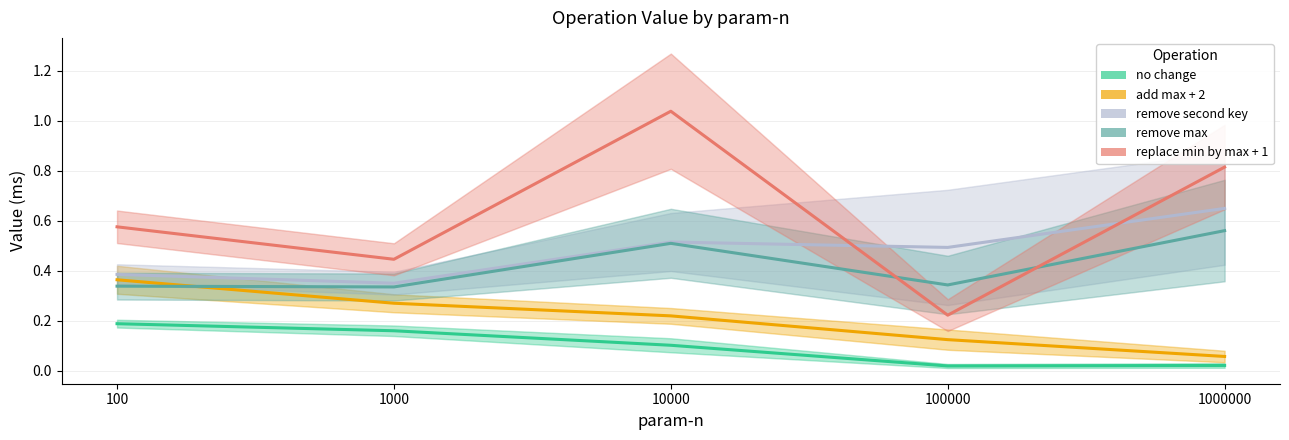

Reading right to left, list all the values displayed in this chart.

no change: 1000000=0.0	100000=0.0	10000=0.1	1000=0.2	100=0.2
add max + 2: 1000000=0.1	100000=0.1	10000=0.2	1000=0.3	100=0.4
remove second key: 1000000=0.6	100000=0.5	10000=0.5	1000=0.4	100=0.4
remove max: 1000000=0.6	100000=0.3	10000=0.5	1000=0.3	100=0.3
replace min by max + 1: 1000000=0.8	100000=0.2	10000=1.0	1000=0.4	100=0.6